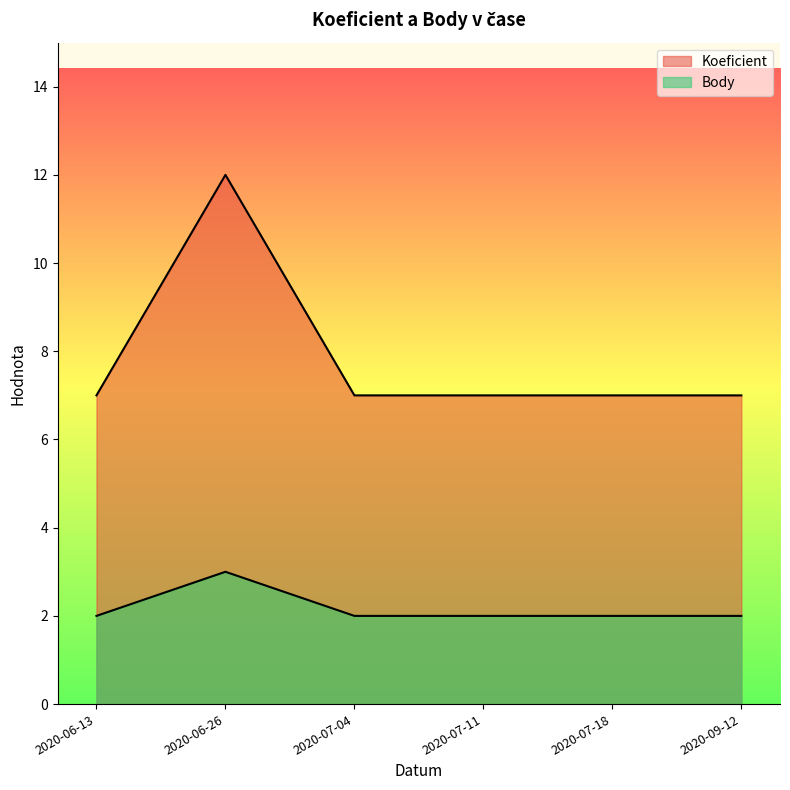

Reading right to left, extract all data points from this chart.

Koeficient: 2020-09-12=7	2020-07-18=7	2020-07-11=7	2020-07-04=7	2020-06-26=12	2020-06-13=7
Body: 2020-09-12=2	2020-07-18=2	2020-07-11=2	2020-07-04=2	2020-06-26=3	2020-06-13=2